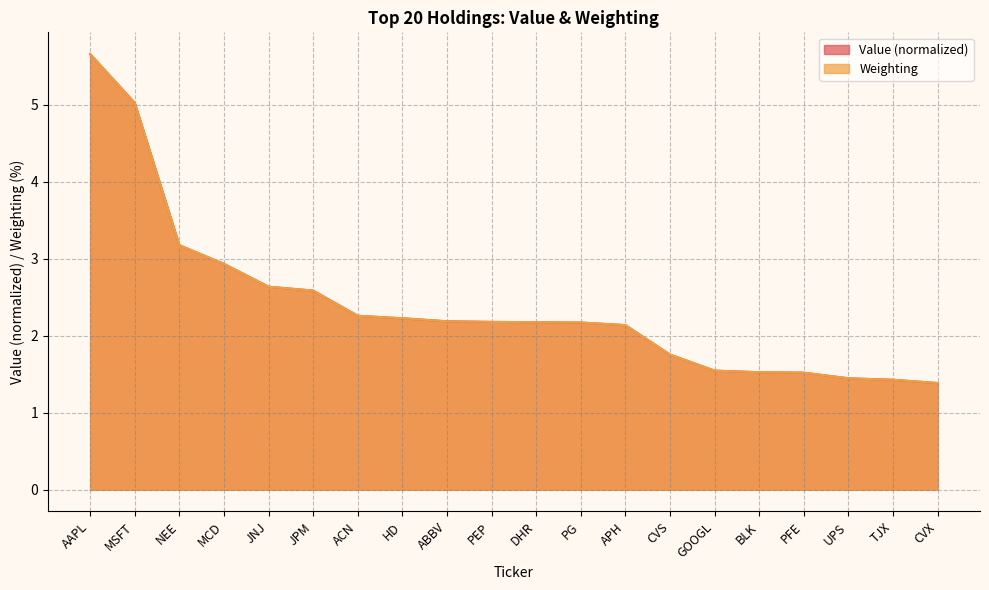

What is the difference between the maximum and minimum values in the Weighting series?

4.3